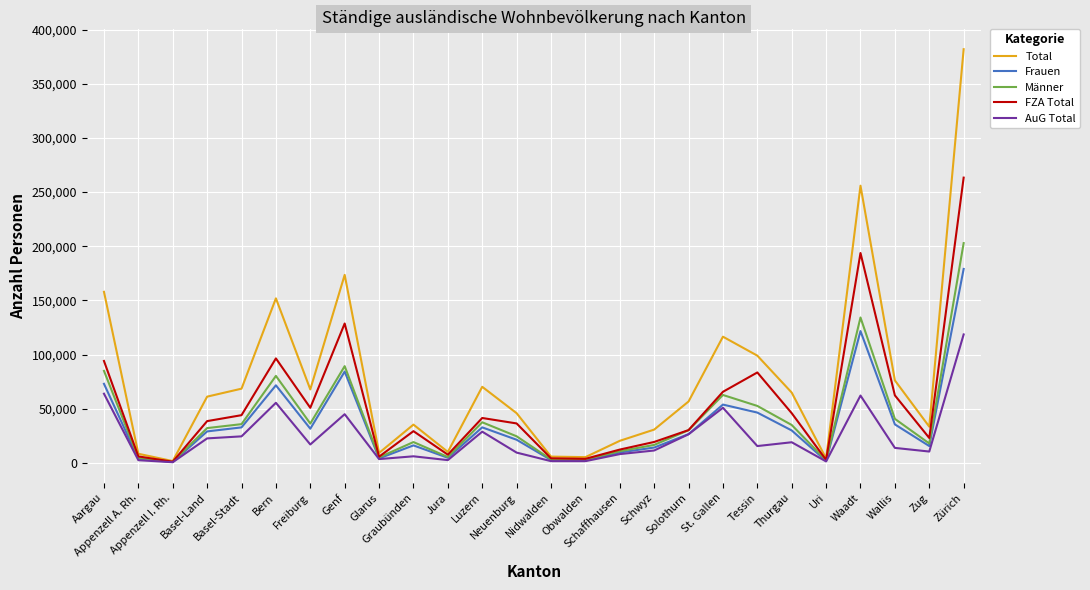

Rank the series by their maximum value, from lowest to highest.

AuG Total, Frauen, Männer, FZA Total, Total